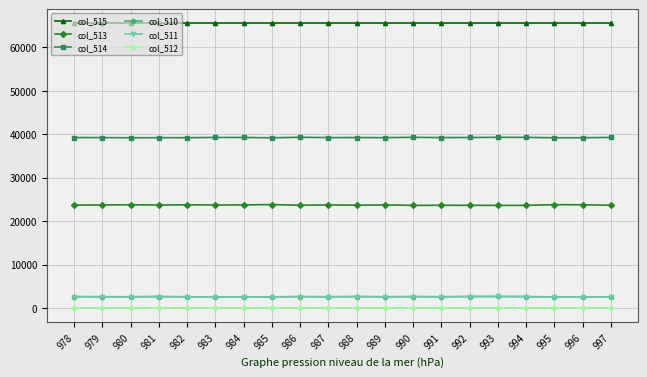

Count the number of categories in the chart.

20